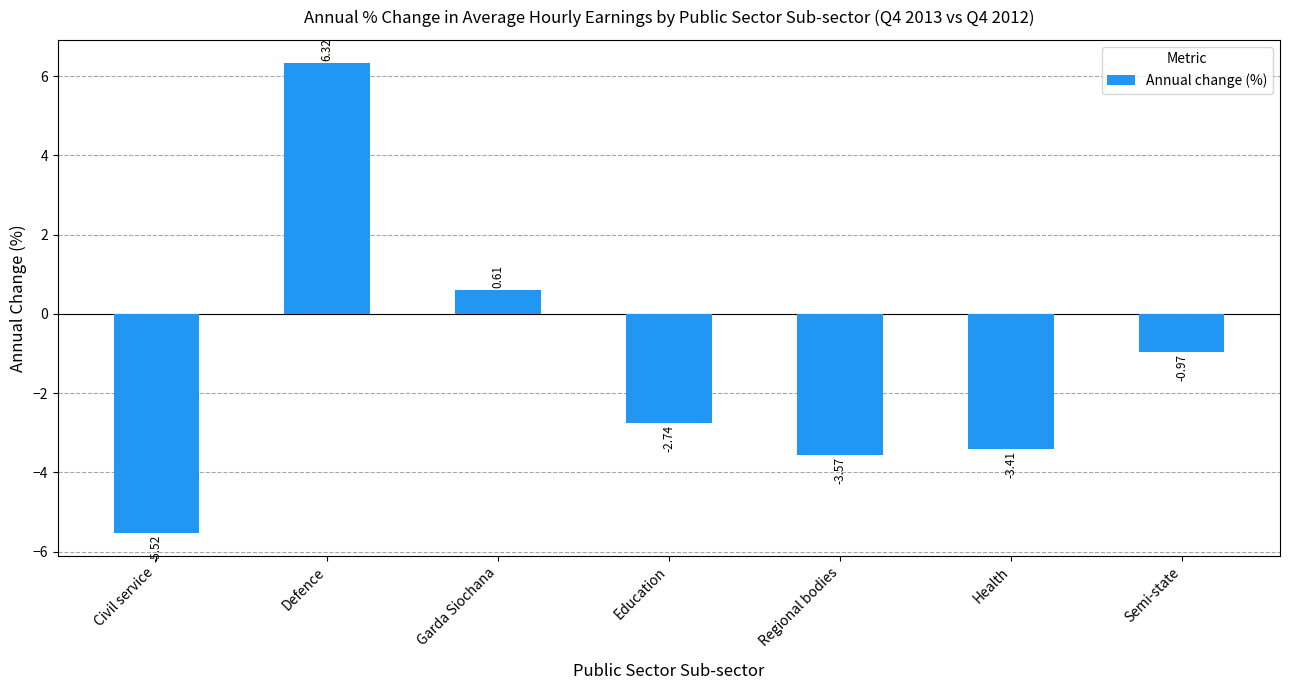

What is the sum of all values?

-9.3